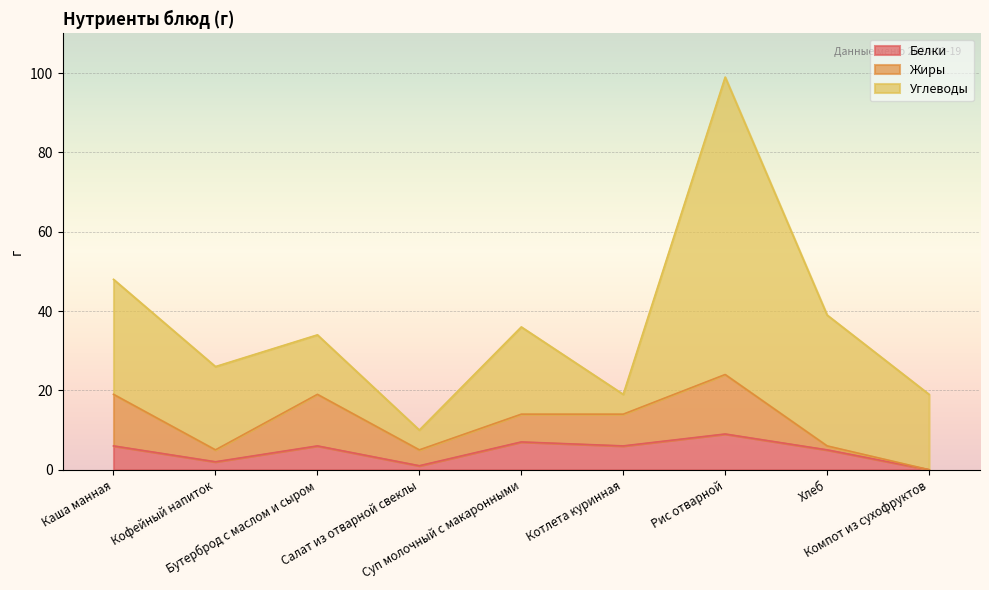

How many values in Белки are above zero?

8